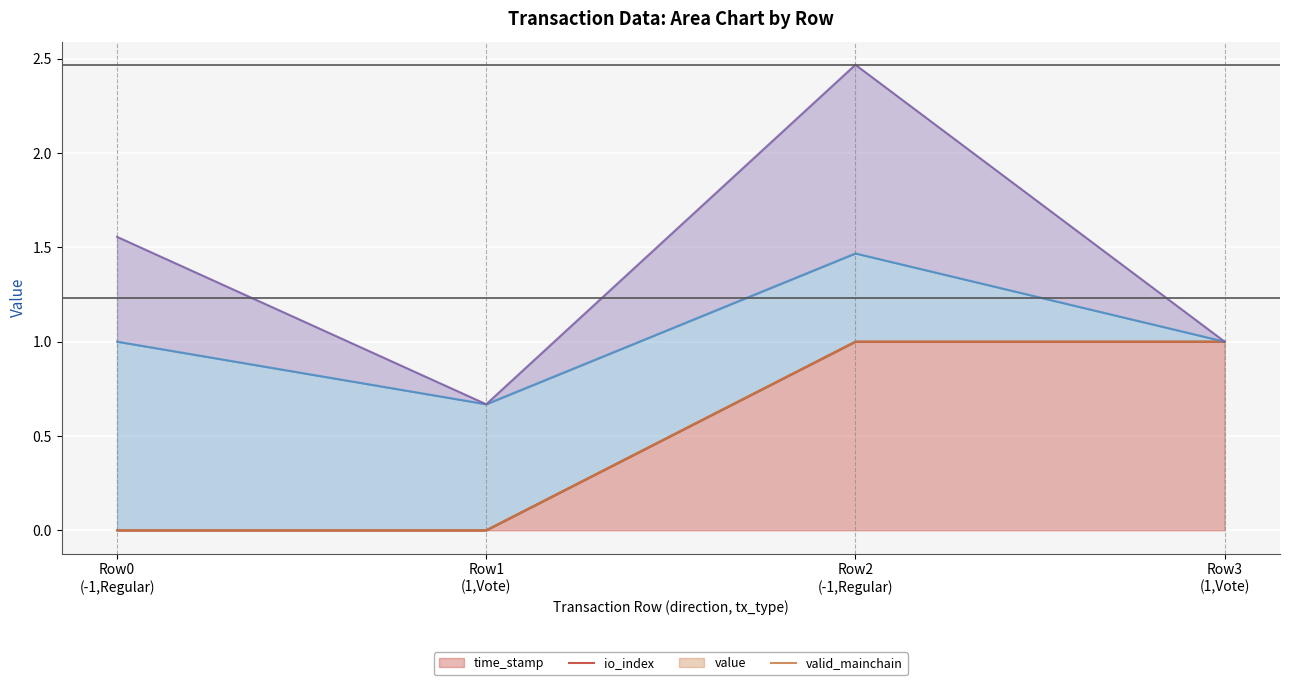

The time_stamp (line) series shows 1.0 at Row0
(-1,Regular). True or false?

True